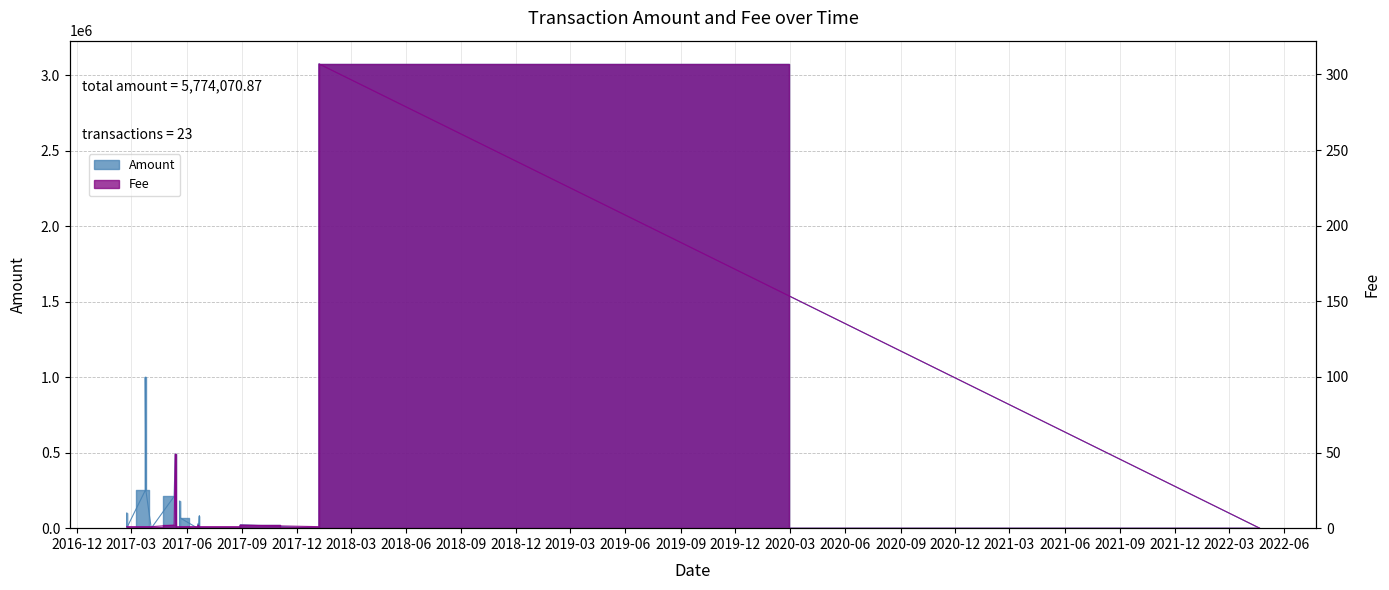

Where does the Amount series first go above 22297?

2017-02-21